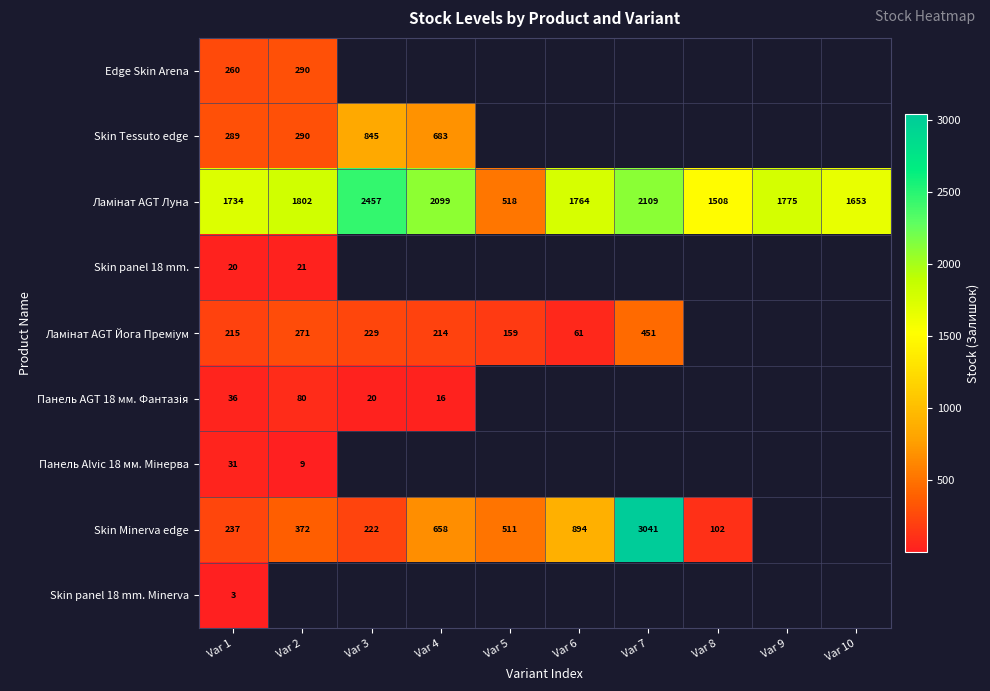

Between Var 1 and Var 6, which series saw the biggest shift?

Skin Minerva edge